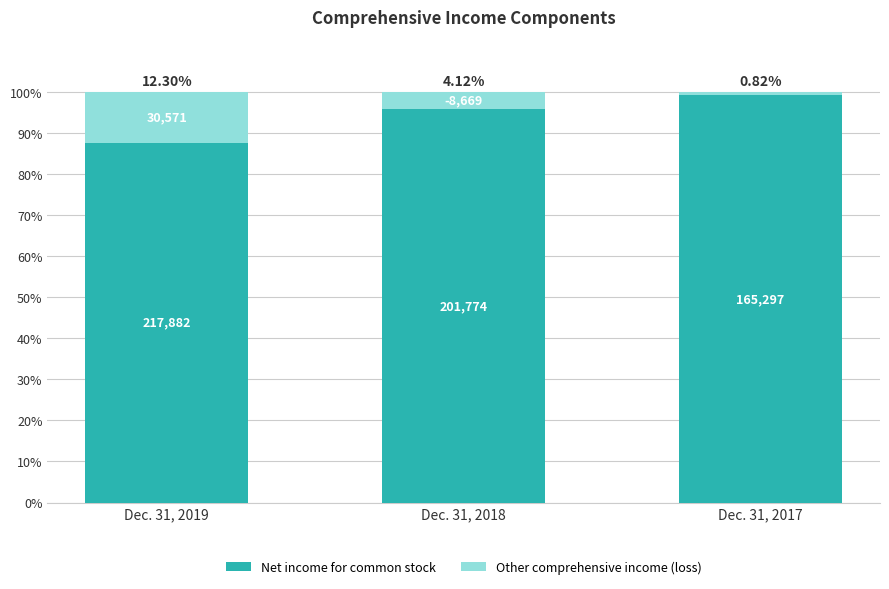

Does the chart contain stacked bars?

Yes